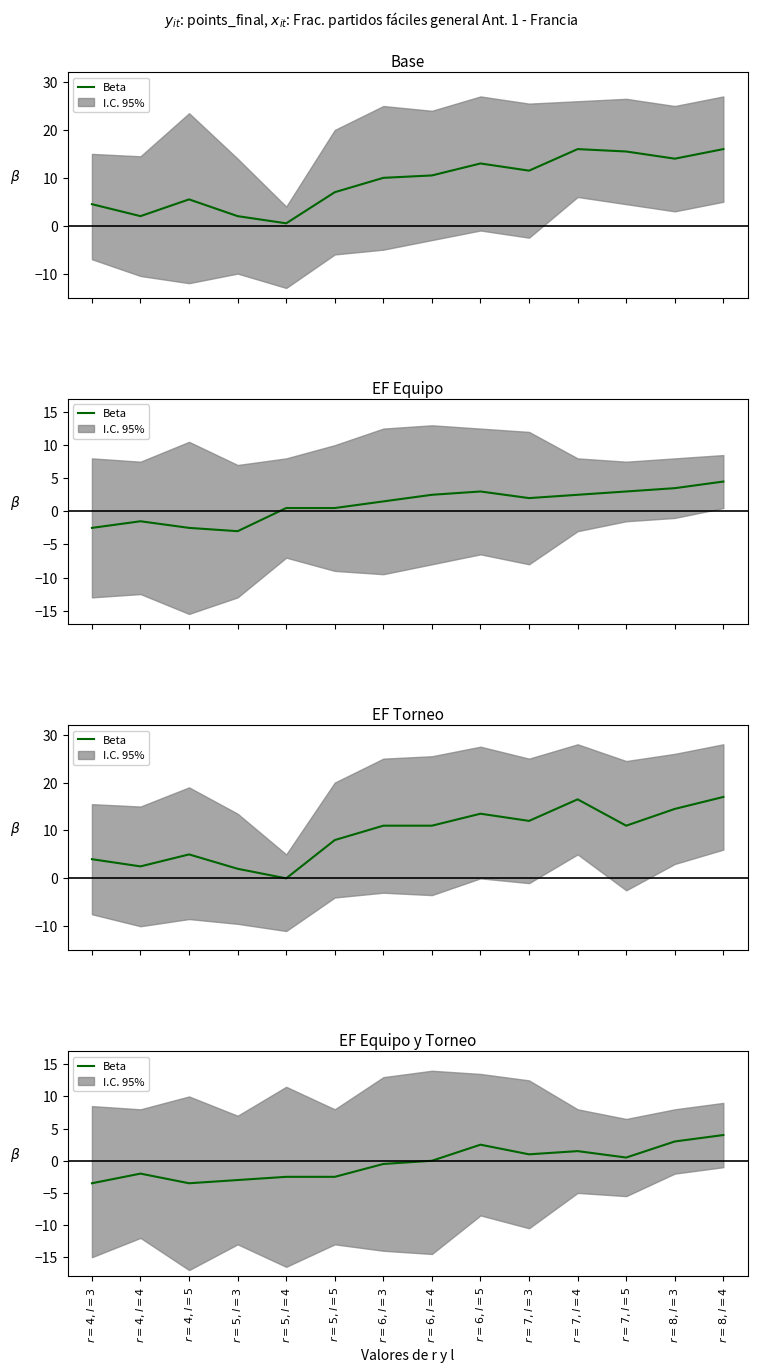

List the labels in order of value, largest first.

$r=8, l=4$, $r=8, l=3$, $r=6, l=5$, $r=7, l=4$, $r=7, l=3$, $r=7, l=5$, $r=6, l=4$, $r=6, l=3$, $r=4, l=4$, $r=5, l=4$, $r=5, l=5$, $r=5, l=3$, $r=4, l=3$, $r=4, l=5$